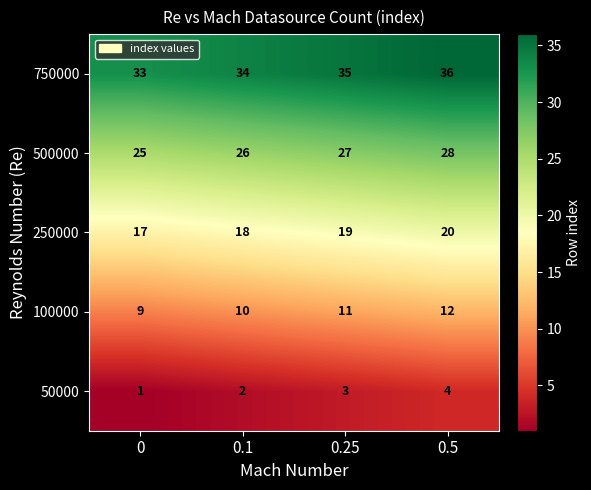

How many distinct data groups are displayed?

5